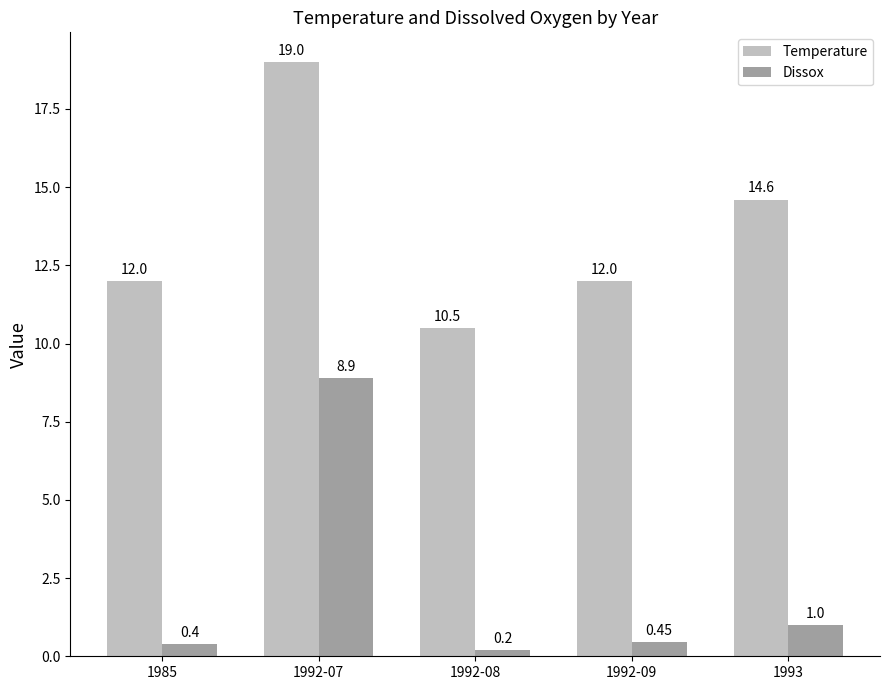

What is the maximum value for Dissox?

8.9